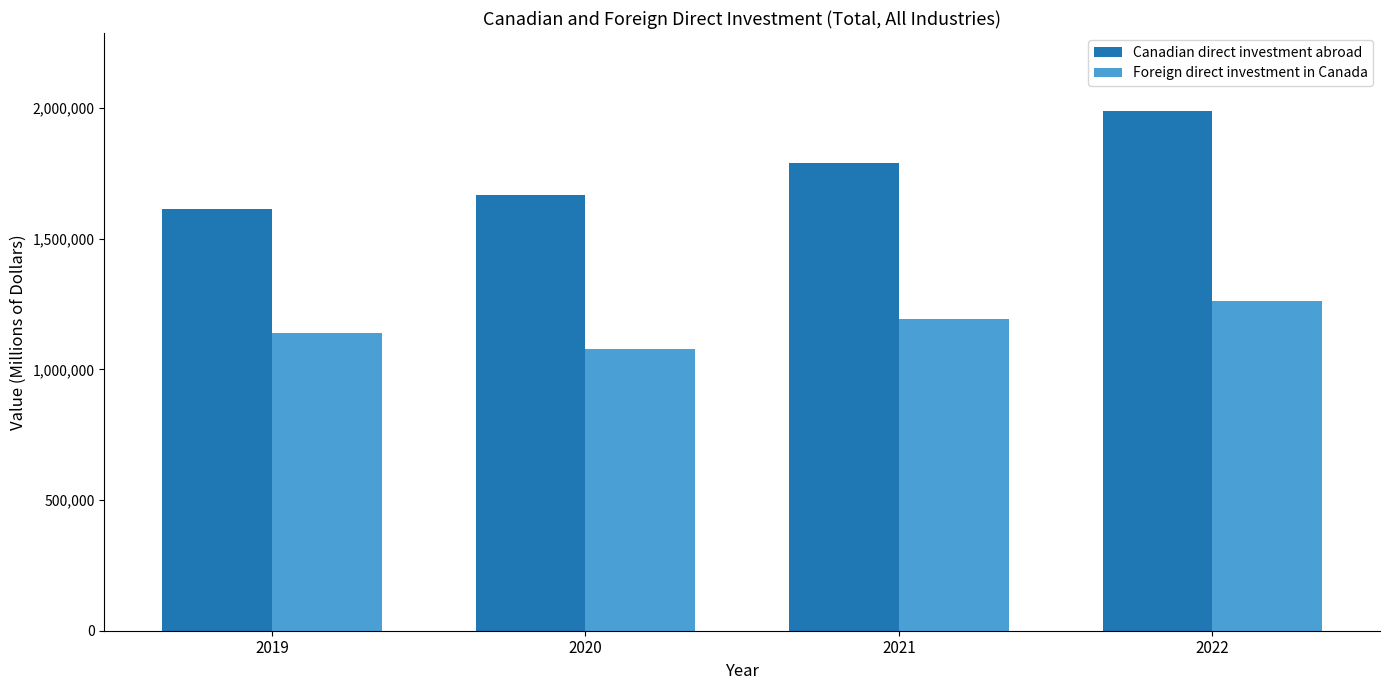

Which series has the largest range (max minus min)?

Canadian direct investment abroad